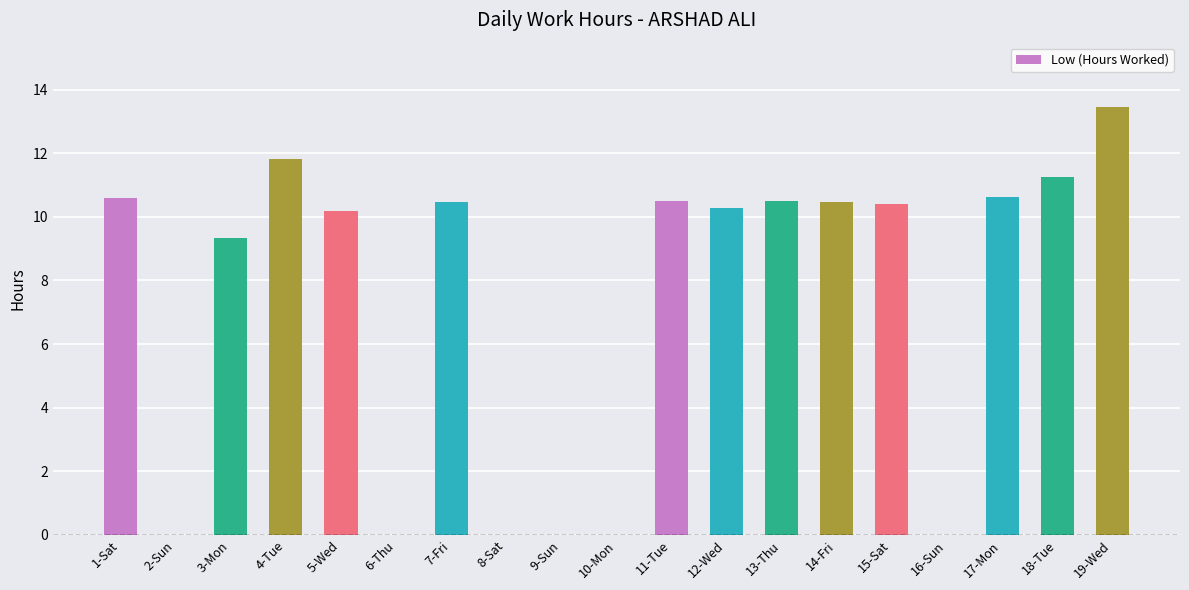

Where does the data first go above 10?

1-Sat